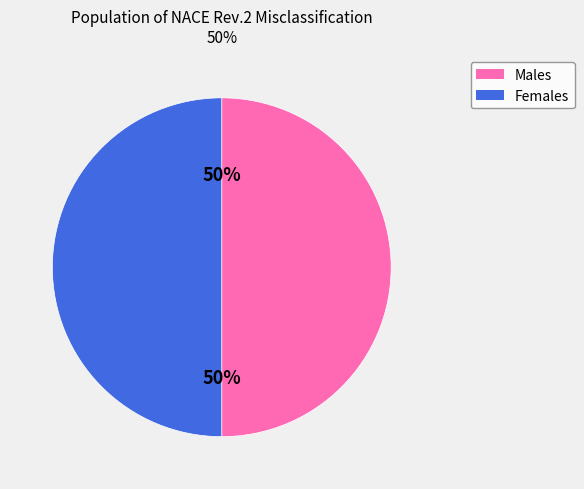

Count the number of slices in the pie.

2